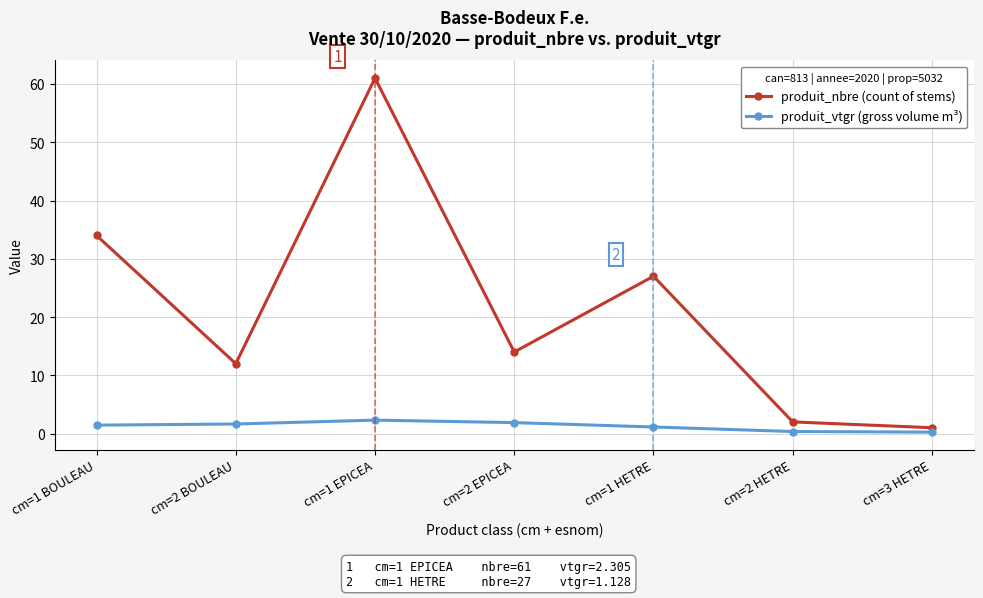

What is the label of the 3rd point from the left?

cm=1 EPICEA